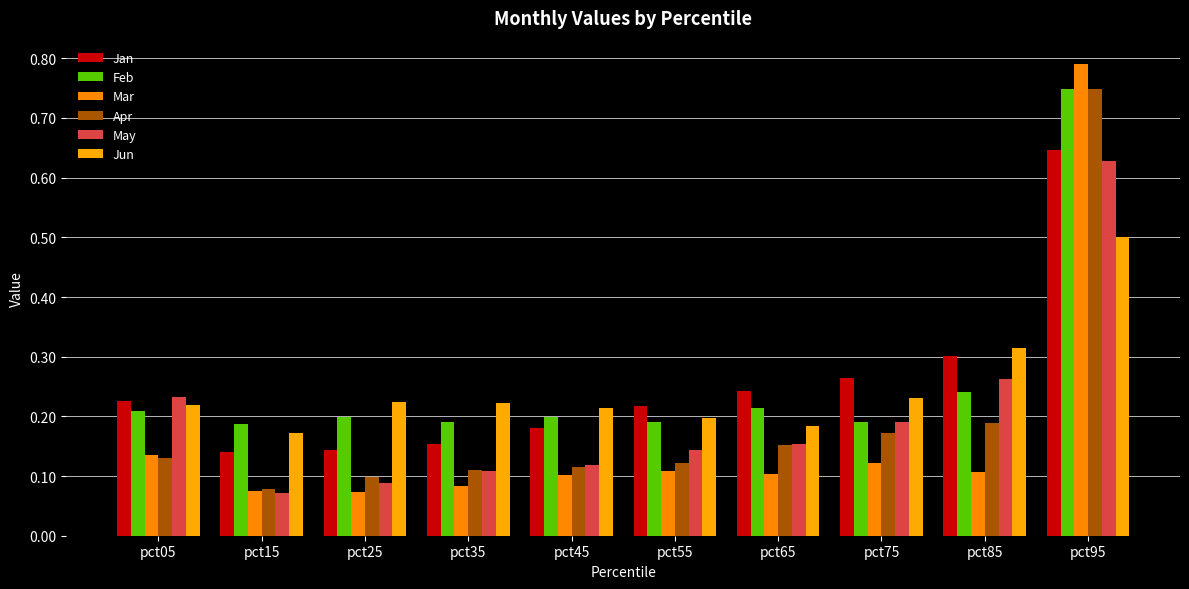

What is the sum of the Jun values at pct35 and pct45?

0.4